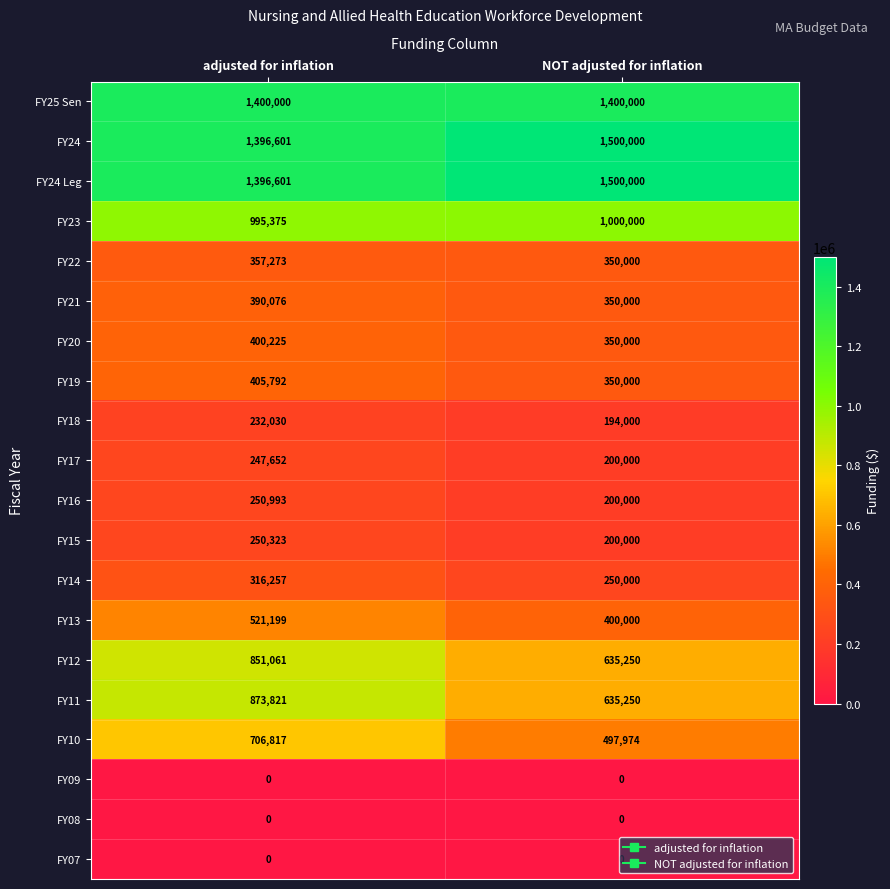

Read the FY16 value at adjusted for inflation.

250993